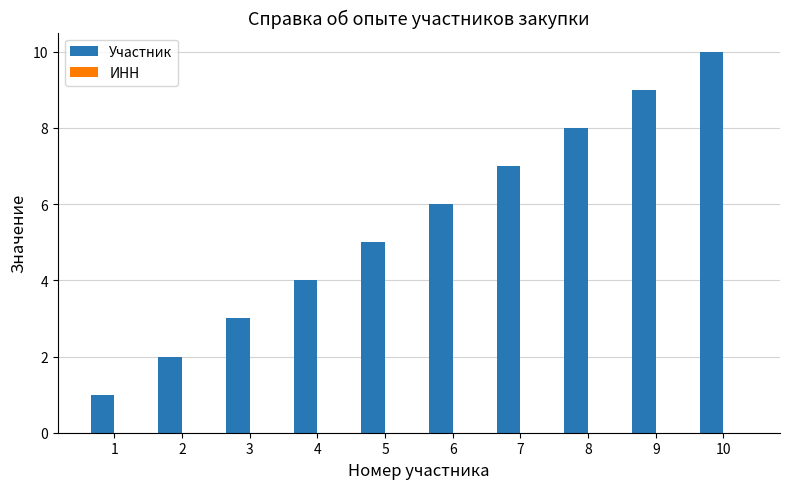

List the labels in order of value, largest first.

10, 9, 8, 7, 6, 5, 4, 3, 2, 1